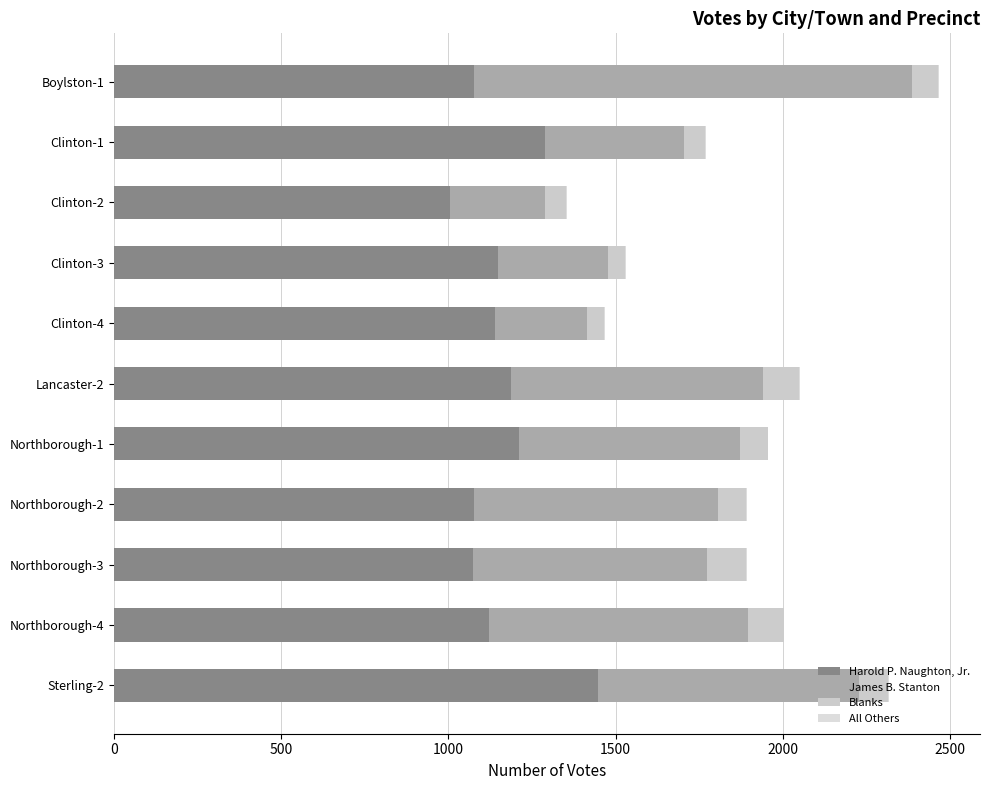

Which series has the largest range (max minus min)?

James B. Stanton